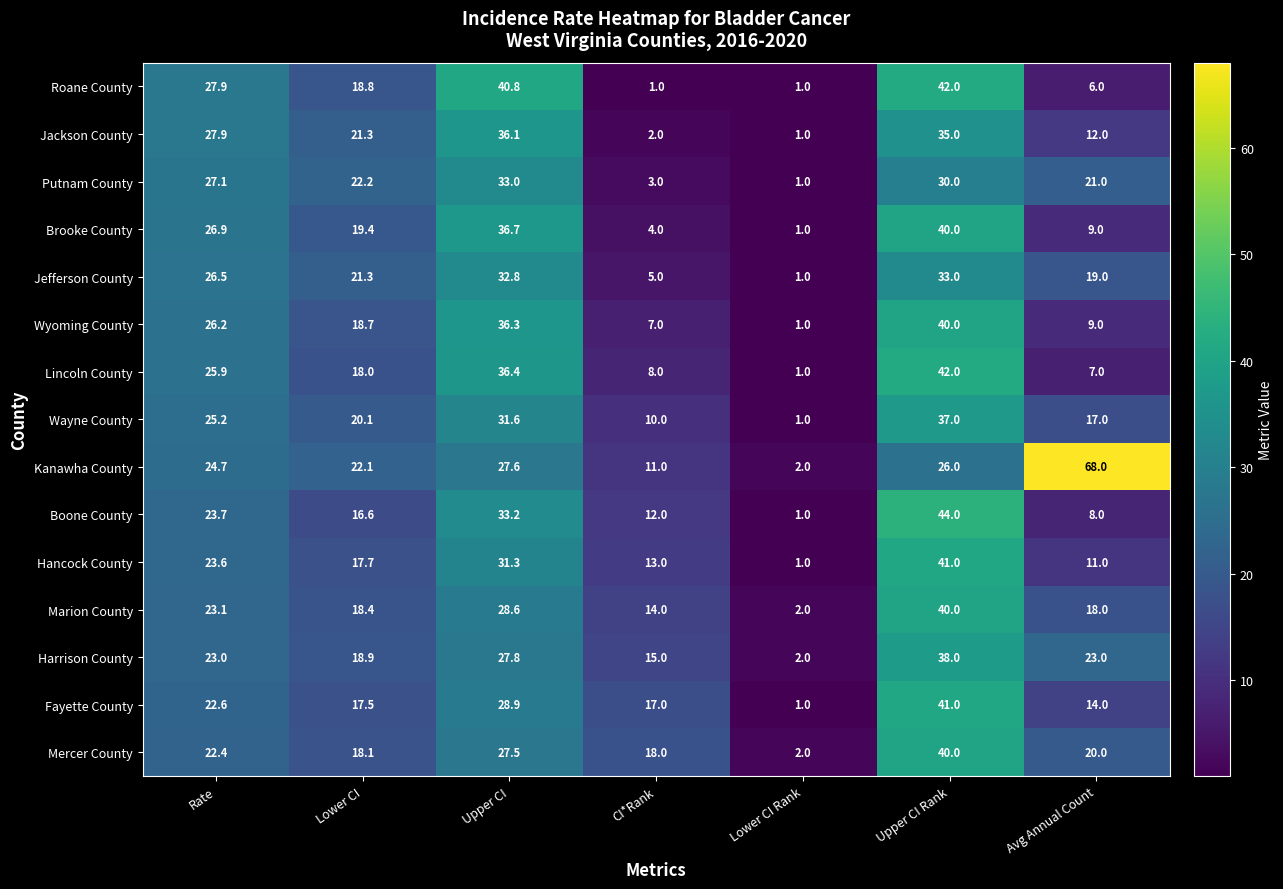

The value of Harrison County at Upper CI is 6.4. True or false?

False